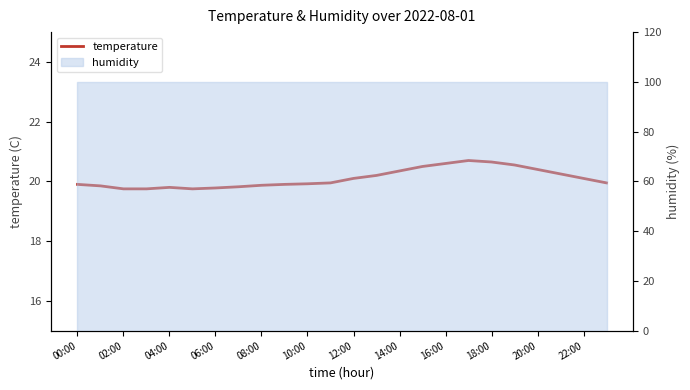

At which category does the chart reach its peak across all series?

17